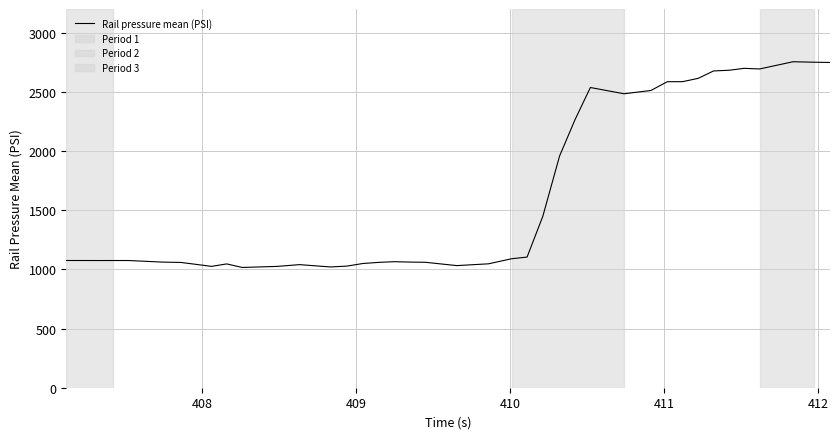

What is the maximum value shown in the chart?

2754.4